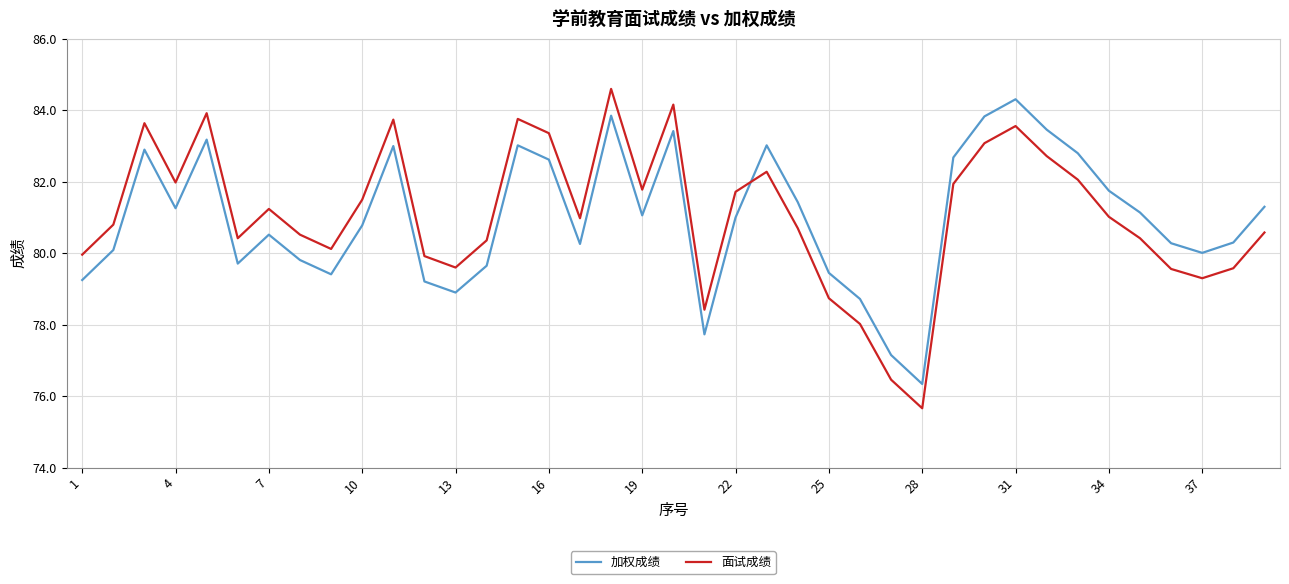

How many times do 面试成绩 and 加权成绩 cross each other?

1